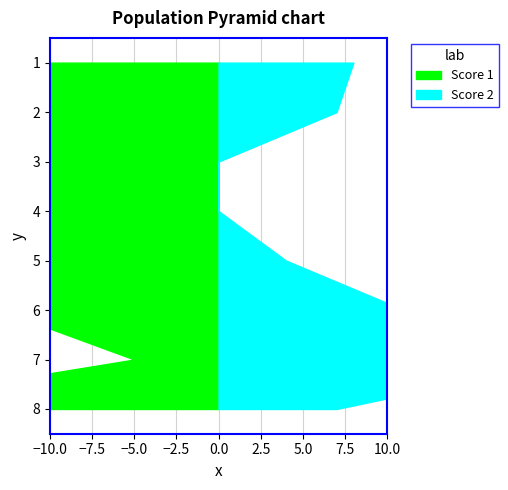

Reading left to right, what are all the values shown in this chart?

Score 1: 1=24	2=13	3=25	4=25	5=22	6=13	7=5	8=23
Score 2: 1=8	2=7	3=0	4=0	5=4	6=11	7=21	8=7